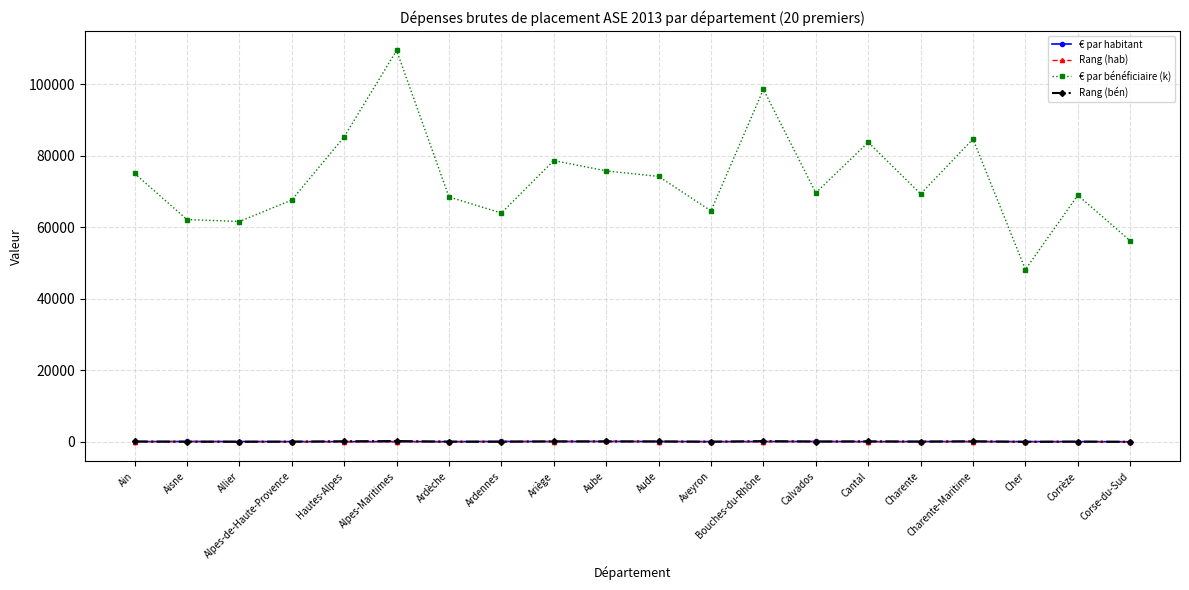

At which label does € par bénéficiaire (k) reach its peak?

Alpes-Maritimes